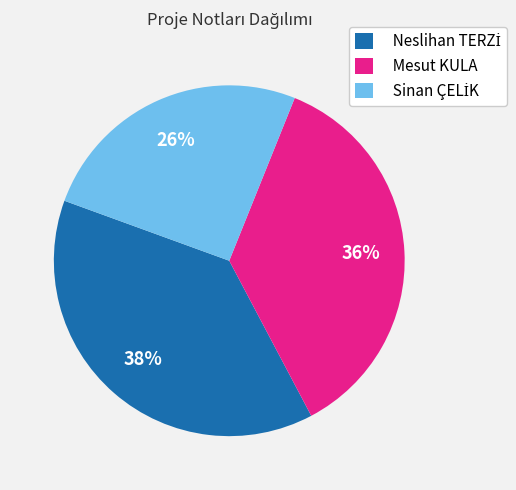

Is there a majority slice in this chart?

No